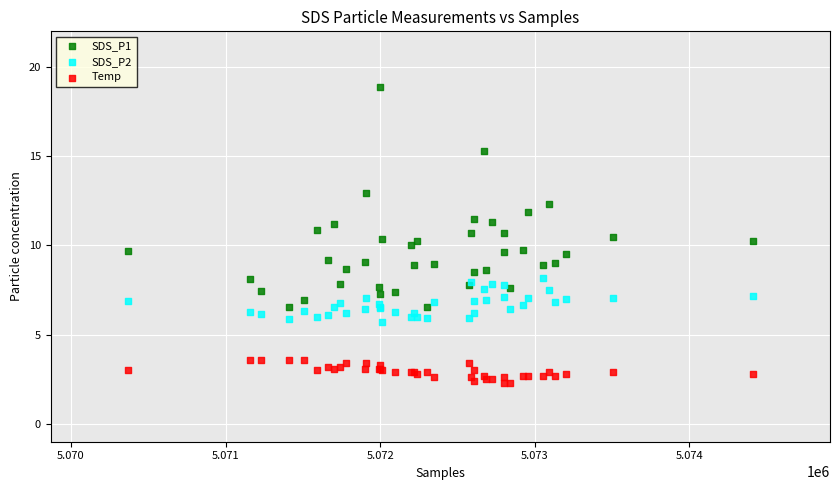

What is the X range (max minus min) for the scatter plot?

4040.0